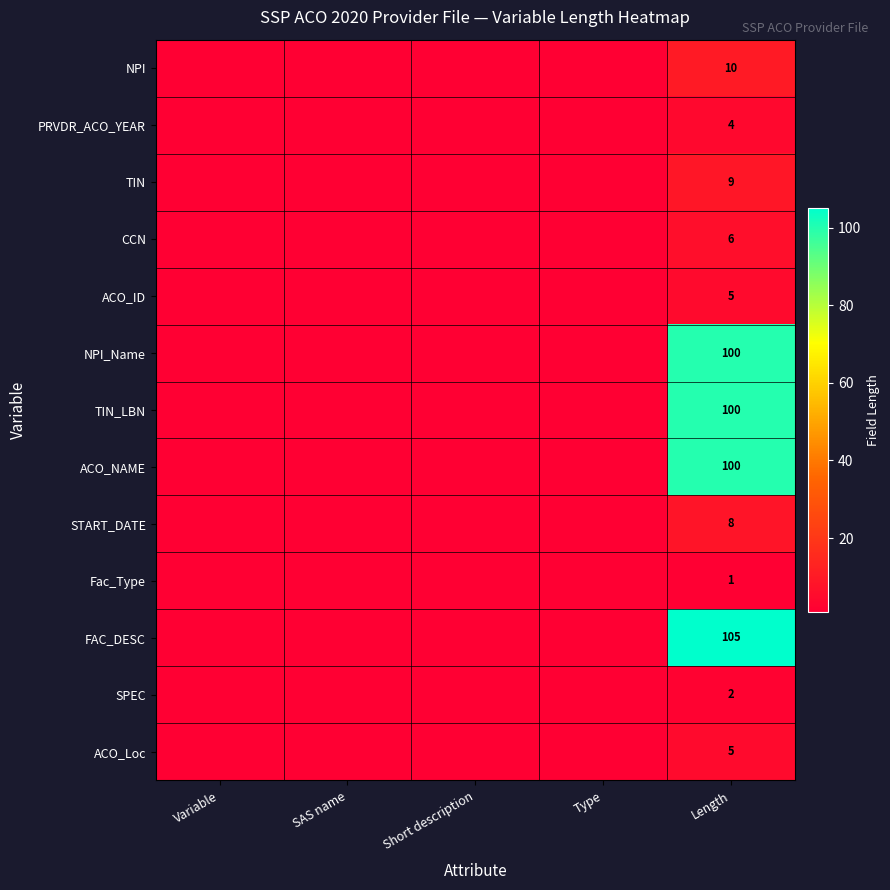

Between SAS name and Short description, which is larger?

SAS name